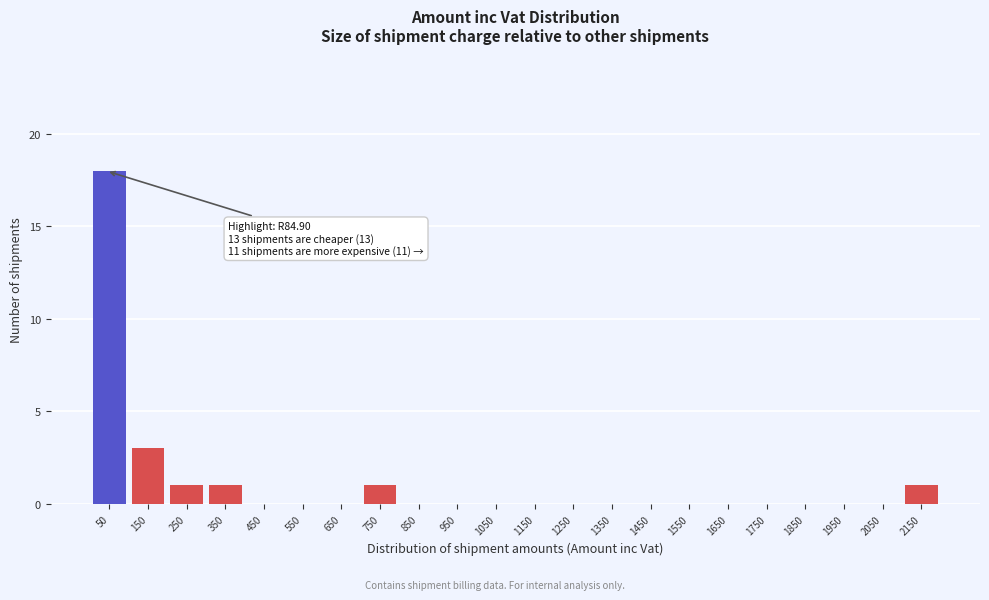

Reading left to right, extract all data points from this chart.

50=18	150=3	250=1	350=1	450=0	550=0	650=0	750=1	850=0	950=0	1050=0	1150=0	1250=0	1350=0	1450=0	1550=0	1650=0	1750=0	1850=0	1950=0	2050=0	2150=1